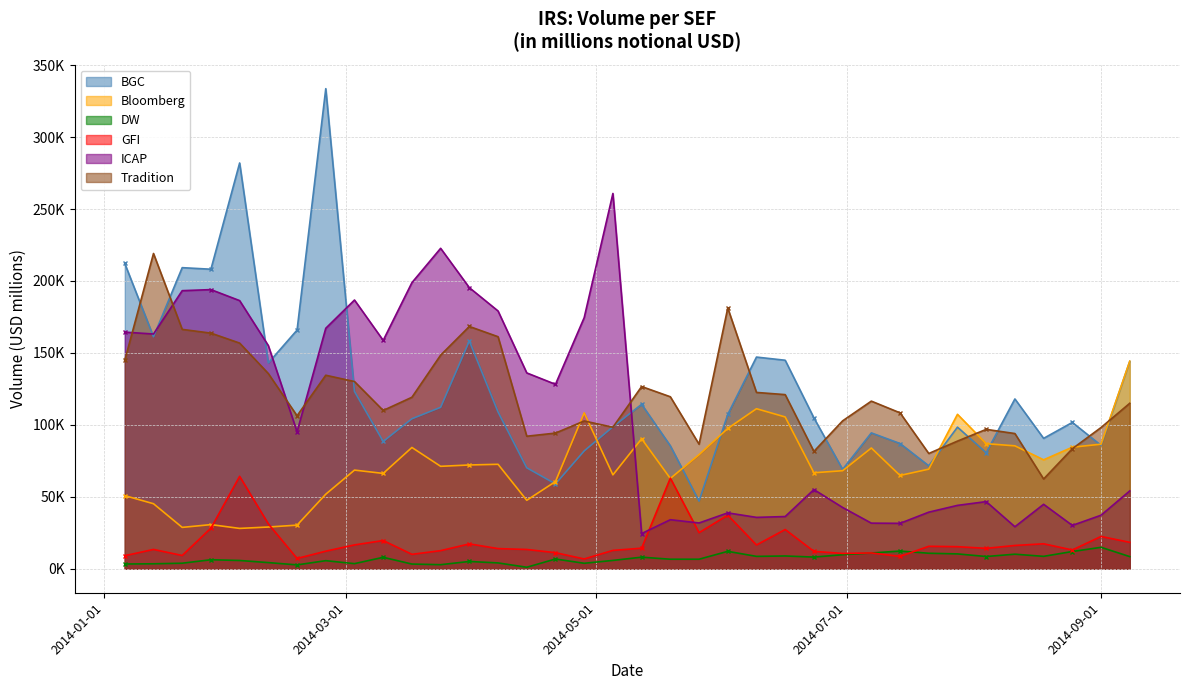

The value of Bloomberg at 18 is 53256.0. True or false?

False